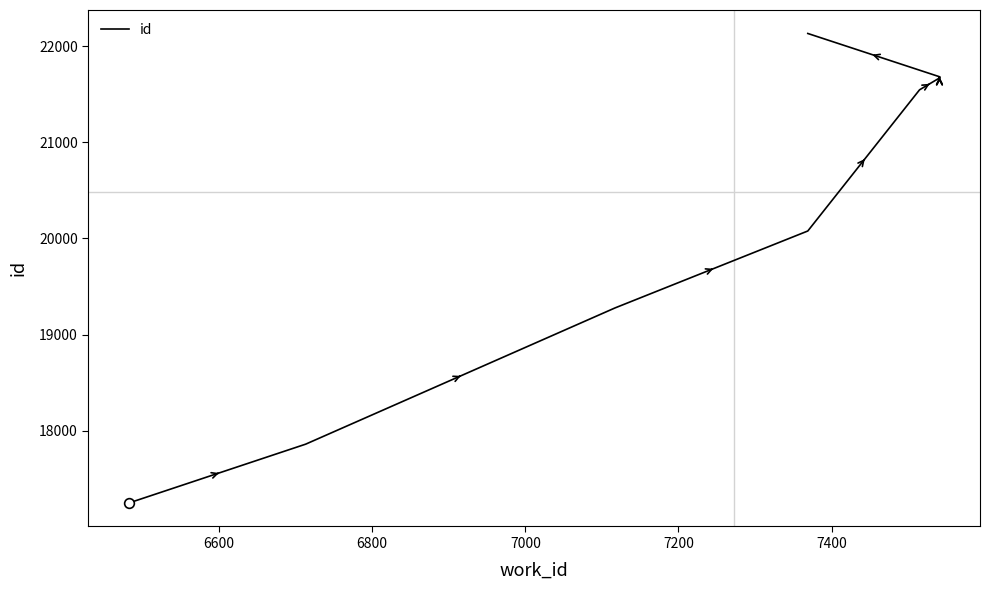

Count the number of data series in this chart.

1